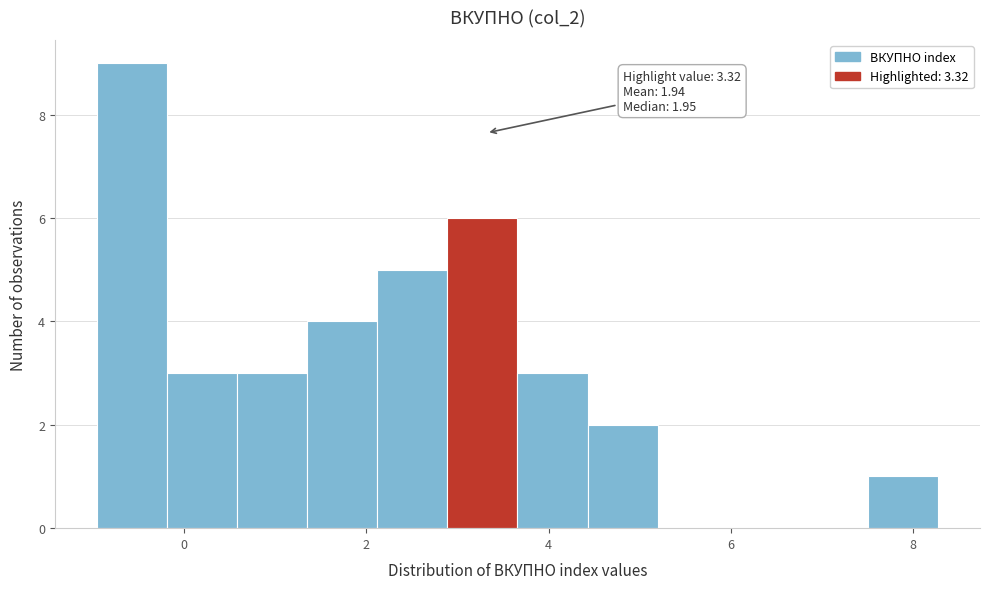

Read against the x-axis, roughly where is the centre of the tallest bar?

-0.6